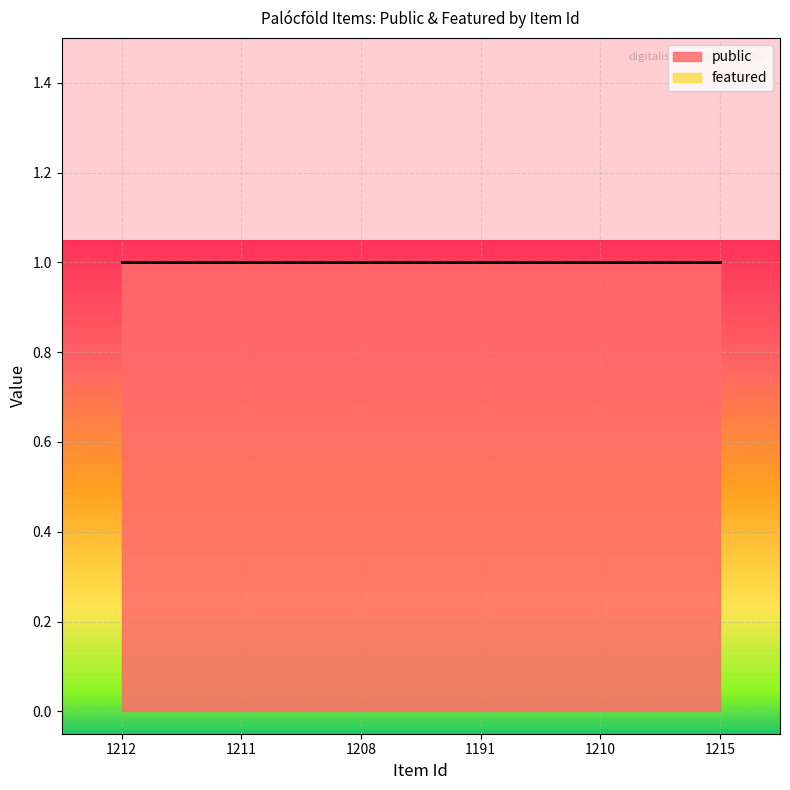

The value of featured at 1212 is 0. True or false?

True